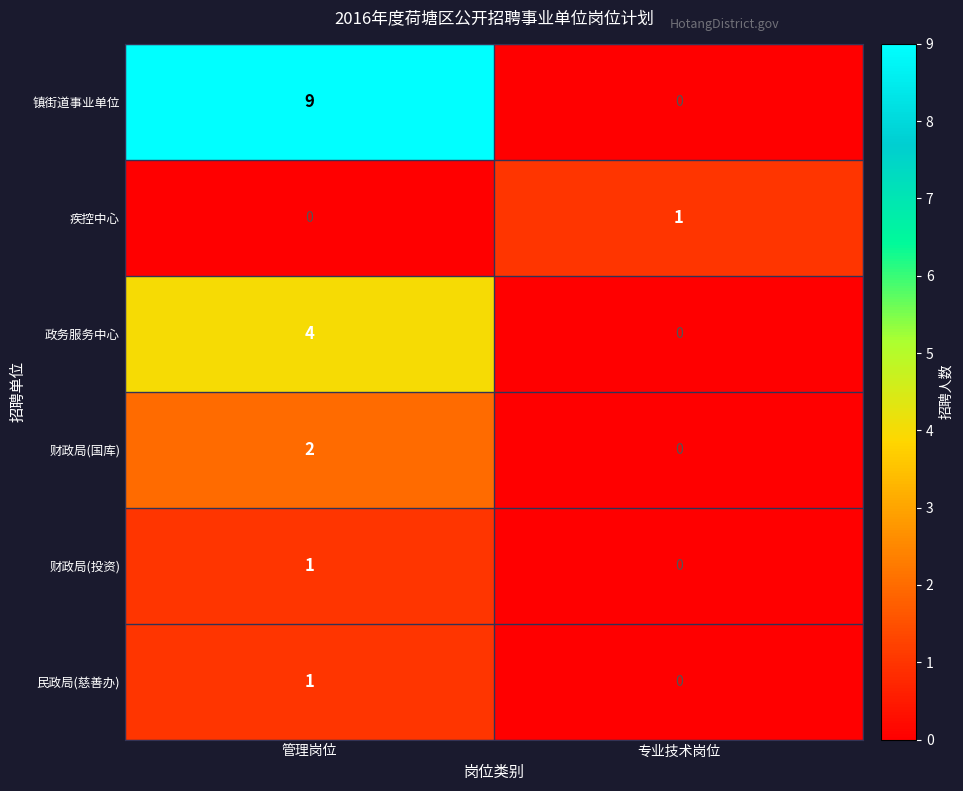

List the labels in order of 政务服务中心 value, smallest first.

专业技术岗位, 管理岗位